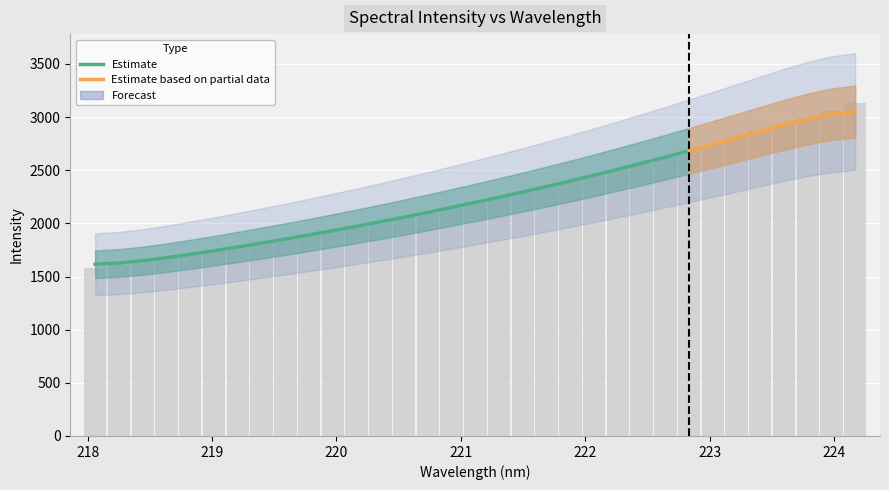

What is the label of the 3rd bar from the right?

223.7895